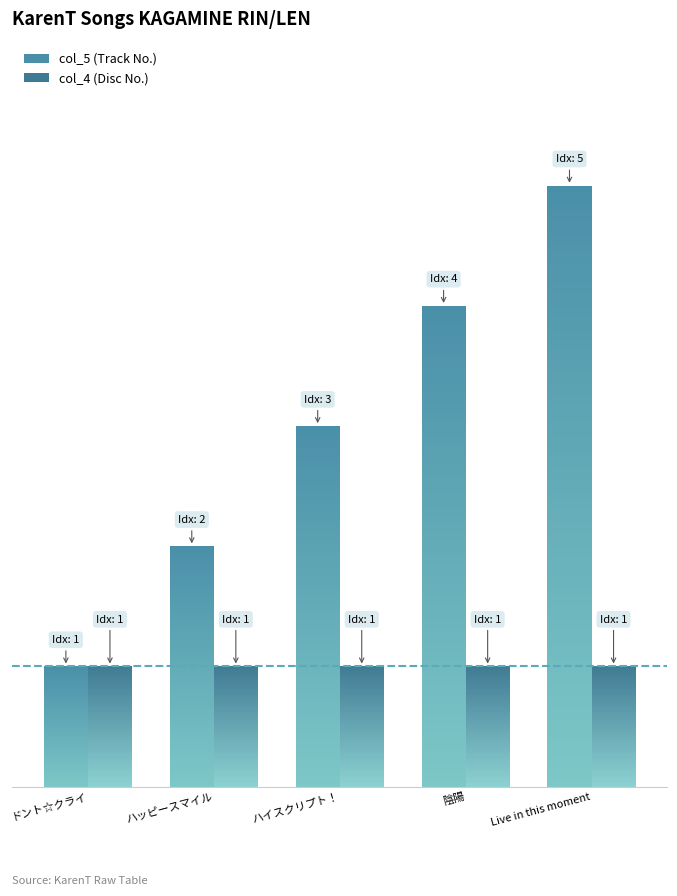

How many series are shown in this chart?

2